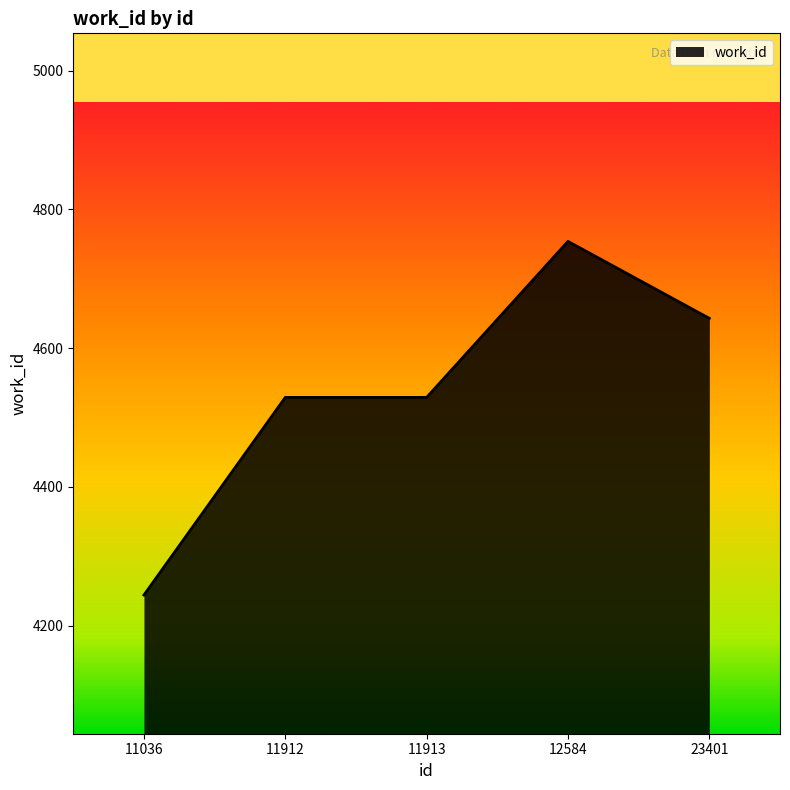

Count the number of categories in the chart.

5